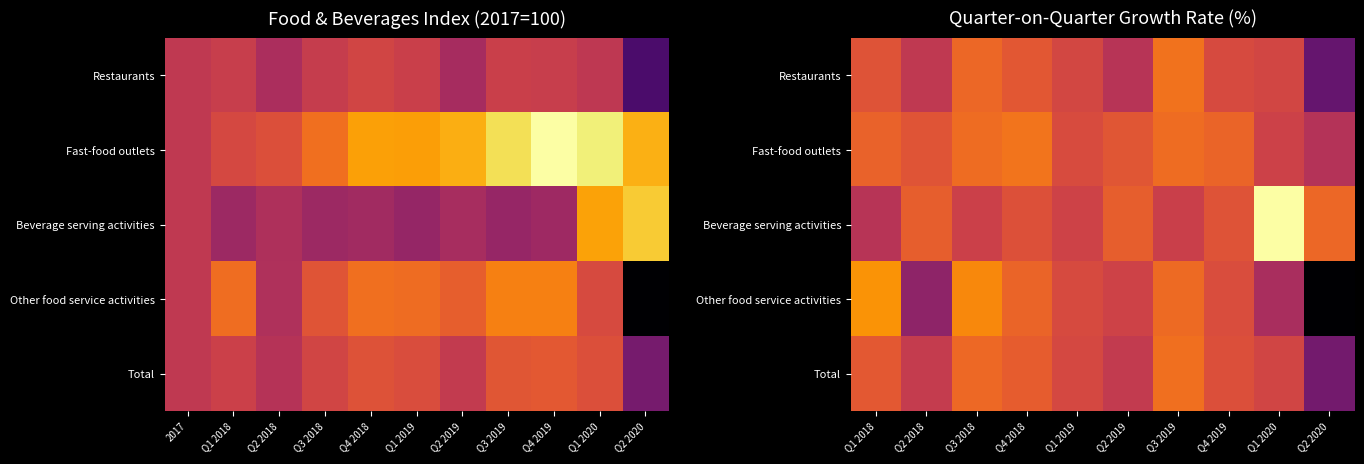

What is the spread (max minus min) of values at Q2 2020?

40.5